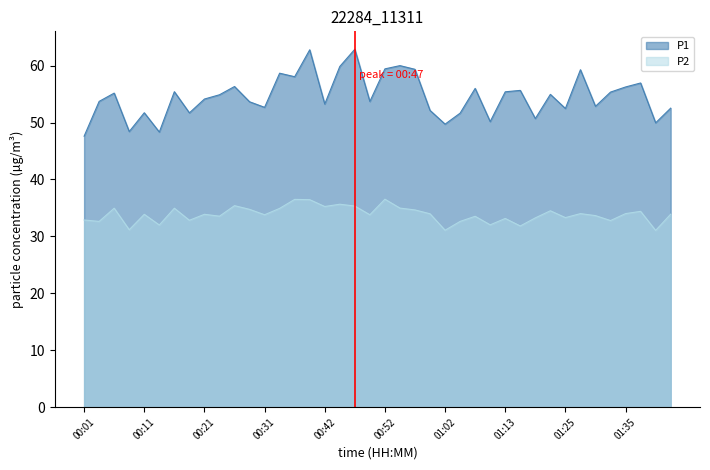

What is the value of the P1 point at the 31st from the left?

50.7